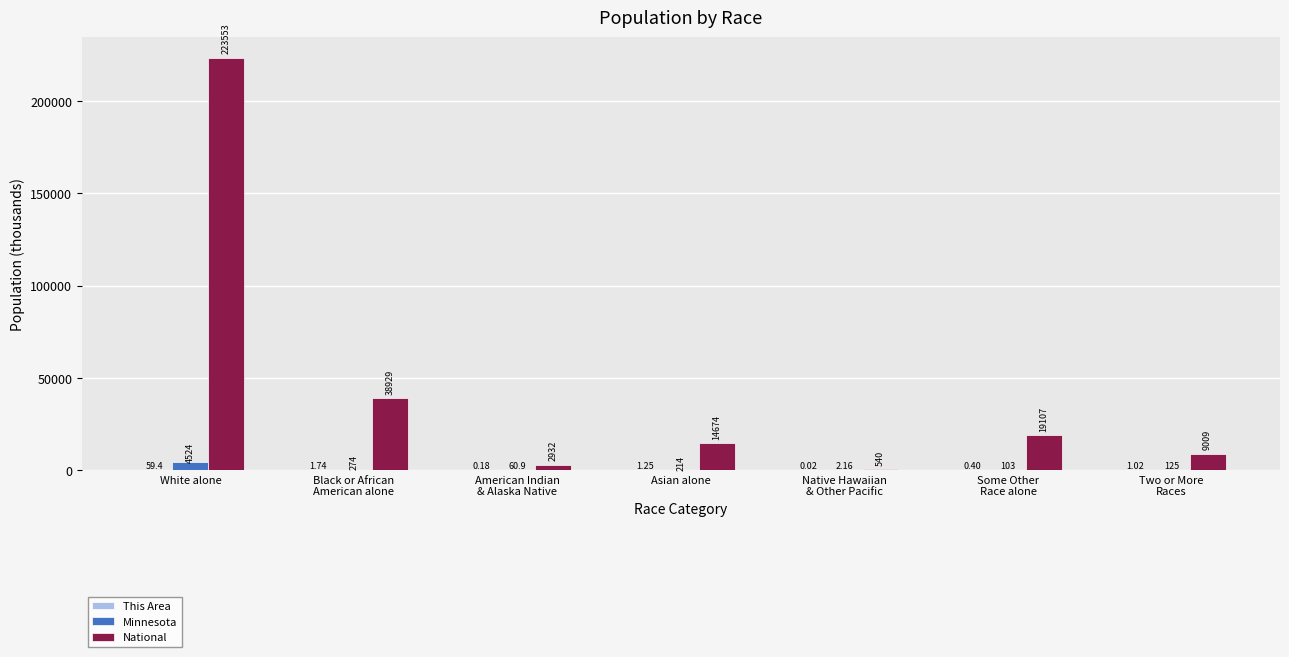

At which category is the sum across all series the highest?

White alone